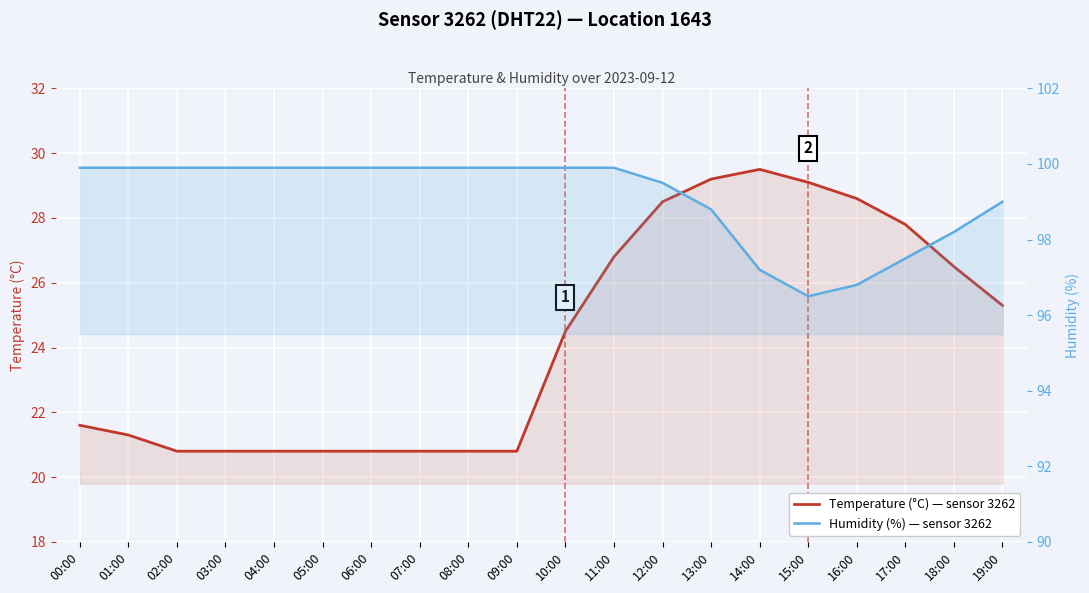

At which label does temperature first exceed 24?

10:00